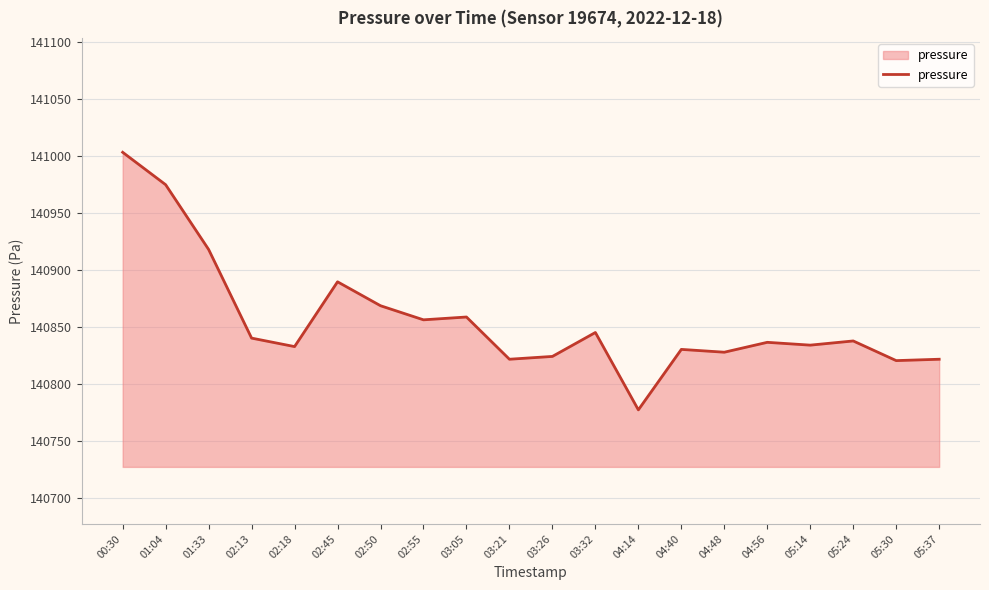

Approximately how many times larger is the value at 04:40 compared to 03:21?

1.0